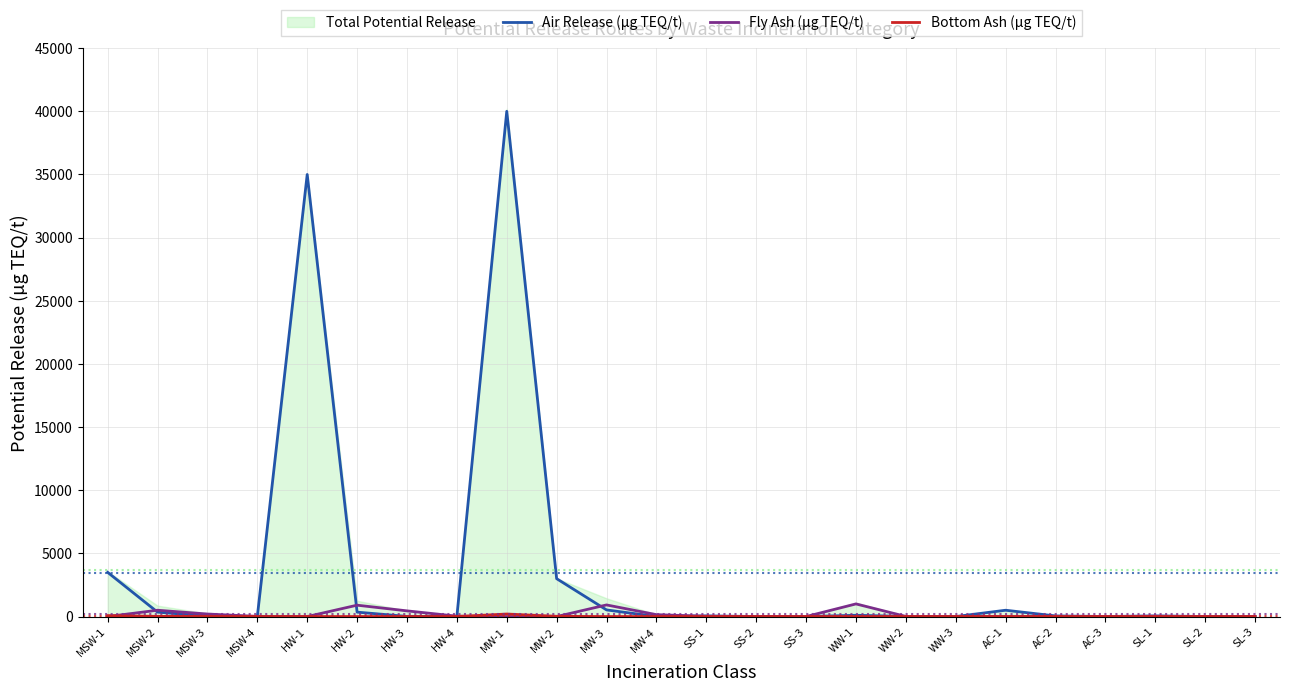

True or false: Fly Ash (µg TEQ/t) has more than 1 points higher than both neighbors.

True